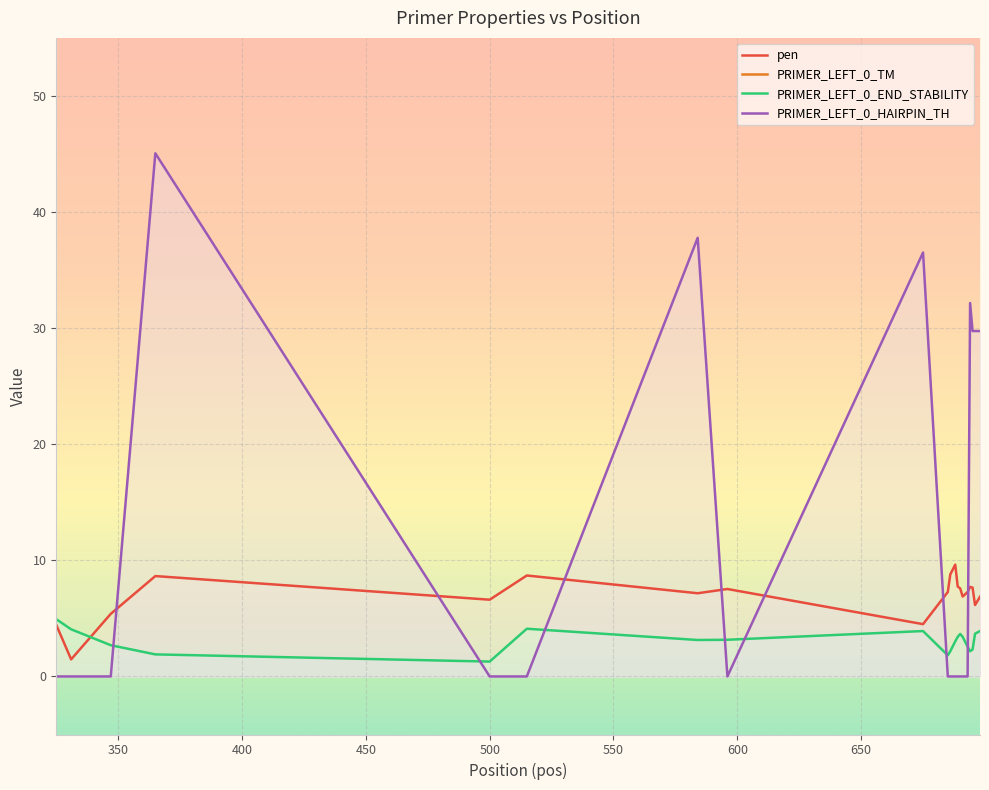

The PRIMER_LEFT_0_TM series shows 39.3 at 596. True or false?

False